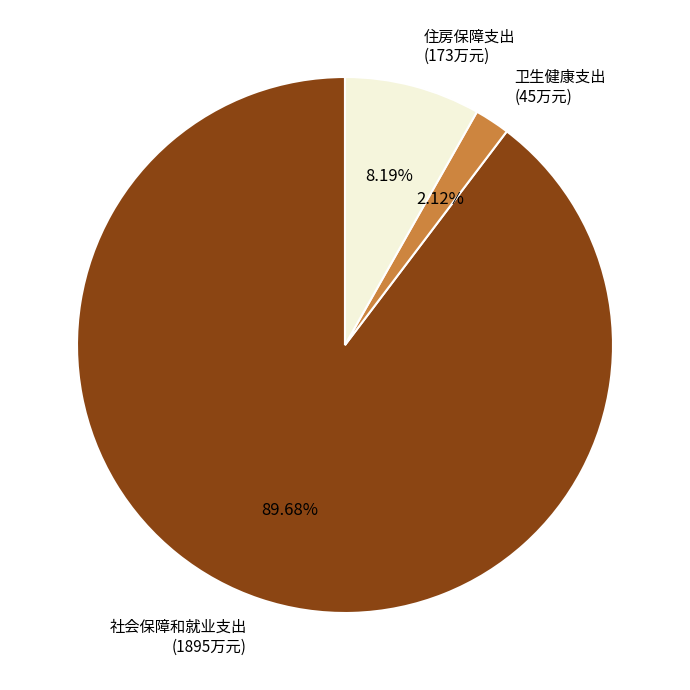

What is the ratio of the value at 住房保障支出 to the value at 社会保障和就业支出?

0.1